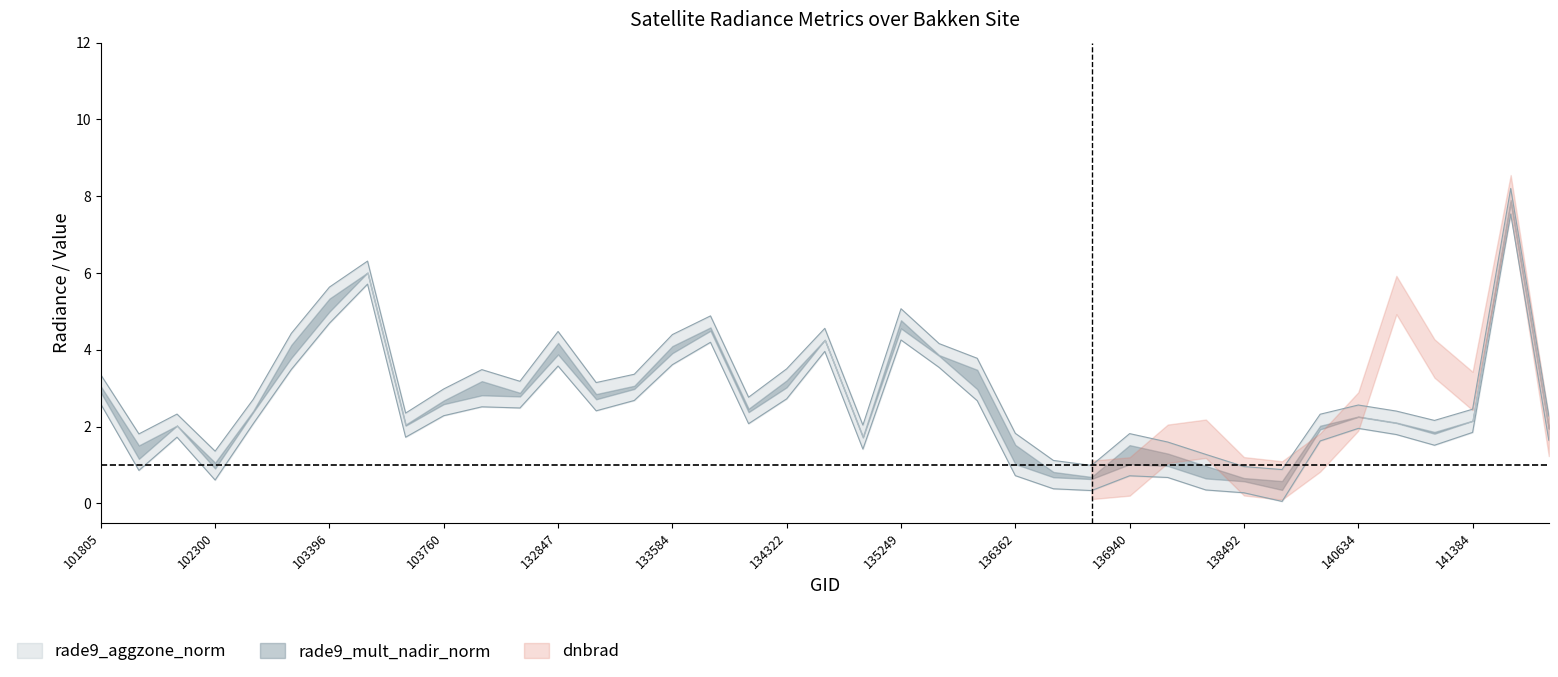

What is the value of the rade9_mult_nadir_norm point at the 30th from the left?

0.3